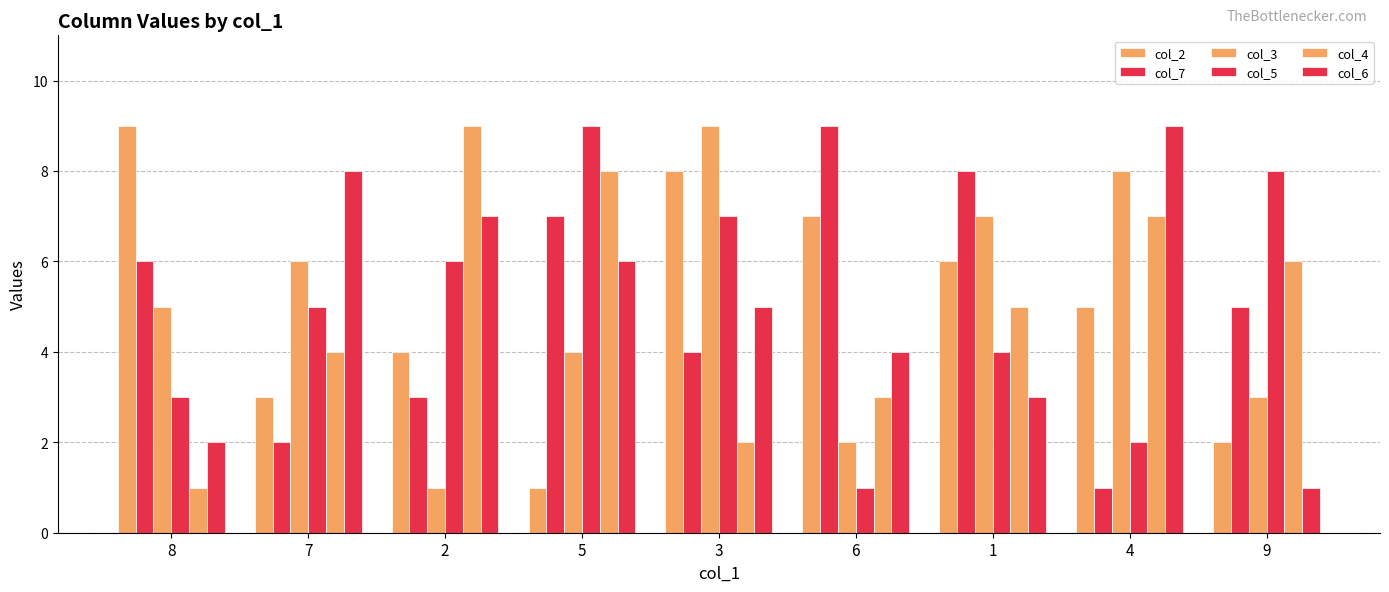

Are the bars grouped side by side (vs. stacked)?

Yes